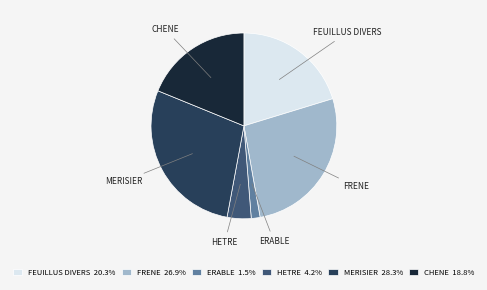

Is there a majority slice in this chart?

No